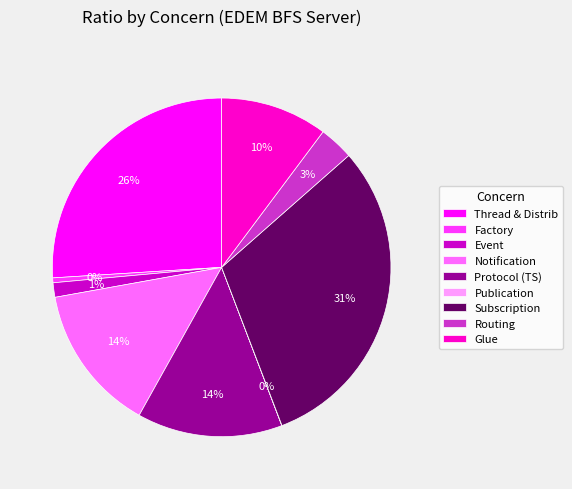

What is the largest slice in the pie chart?

Subscription